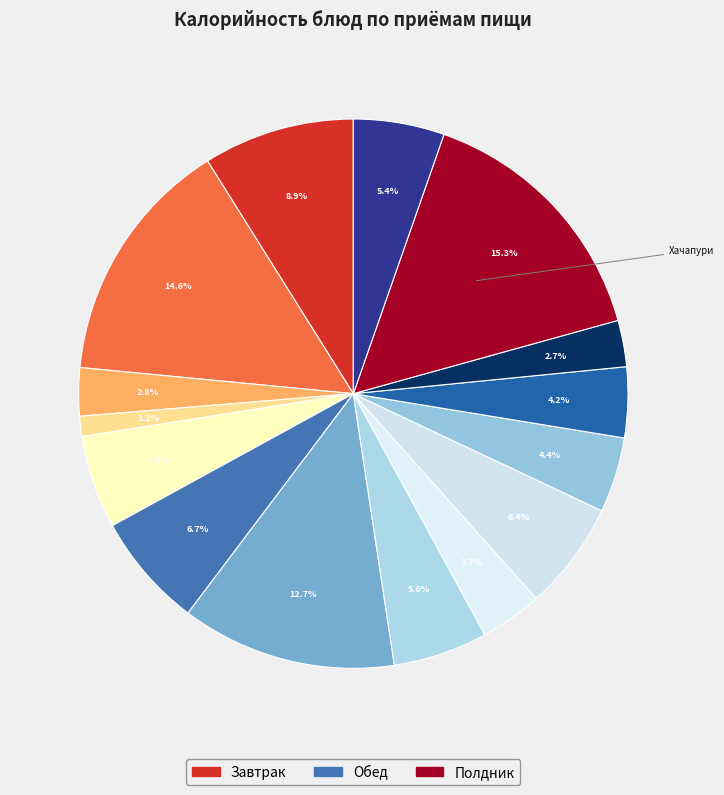

Count the number of slices in the pie.

15